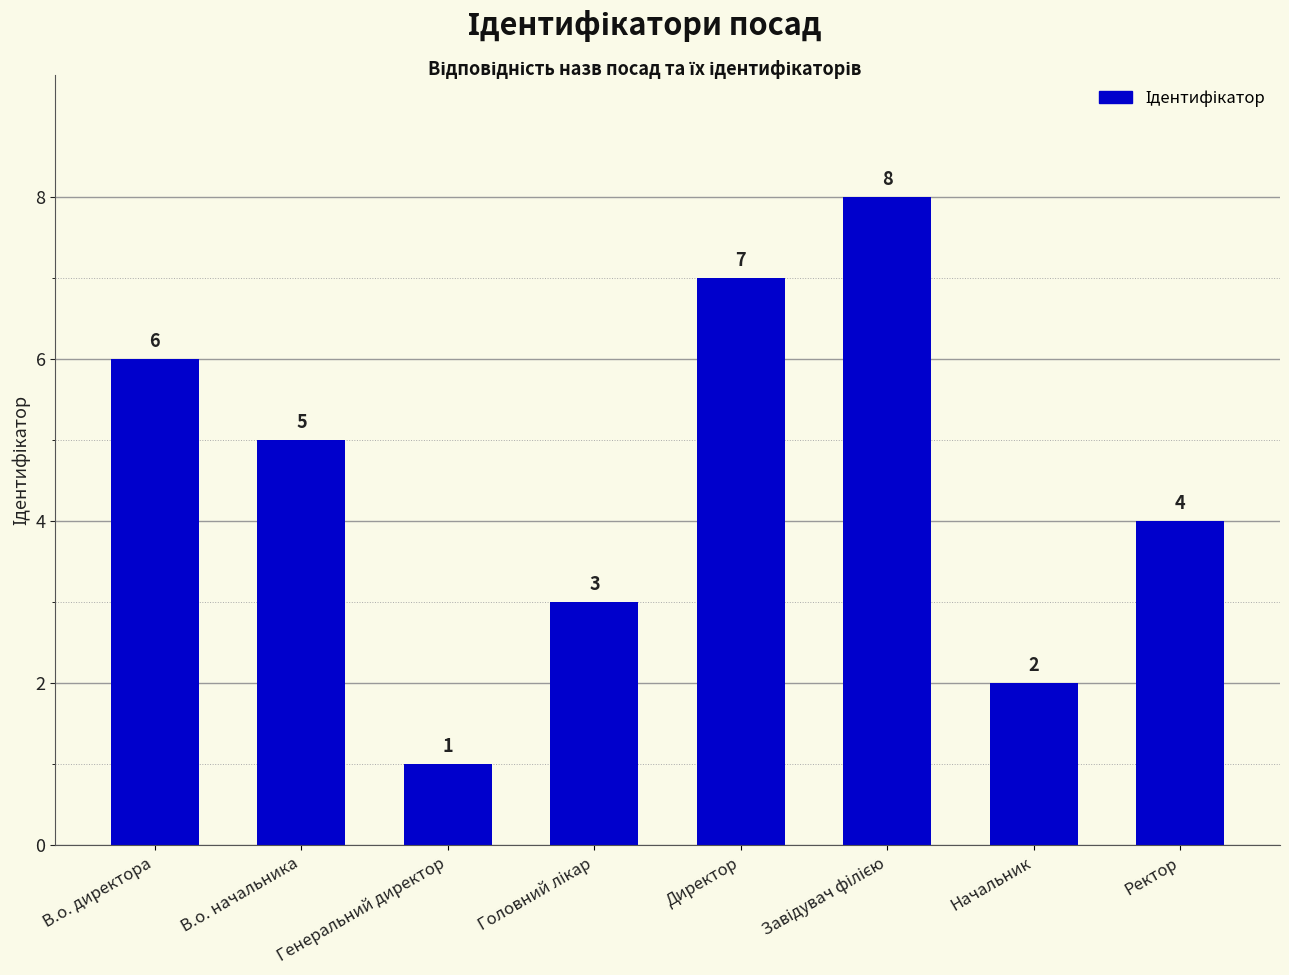

Reading right to left, what are all the values shown in this chart?

4	2	8	7	3	1	5	6